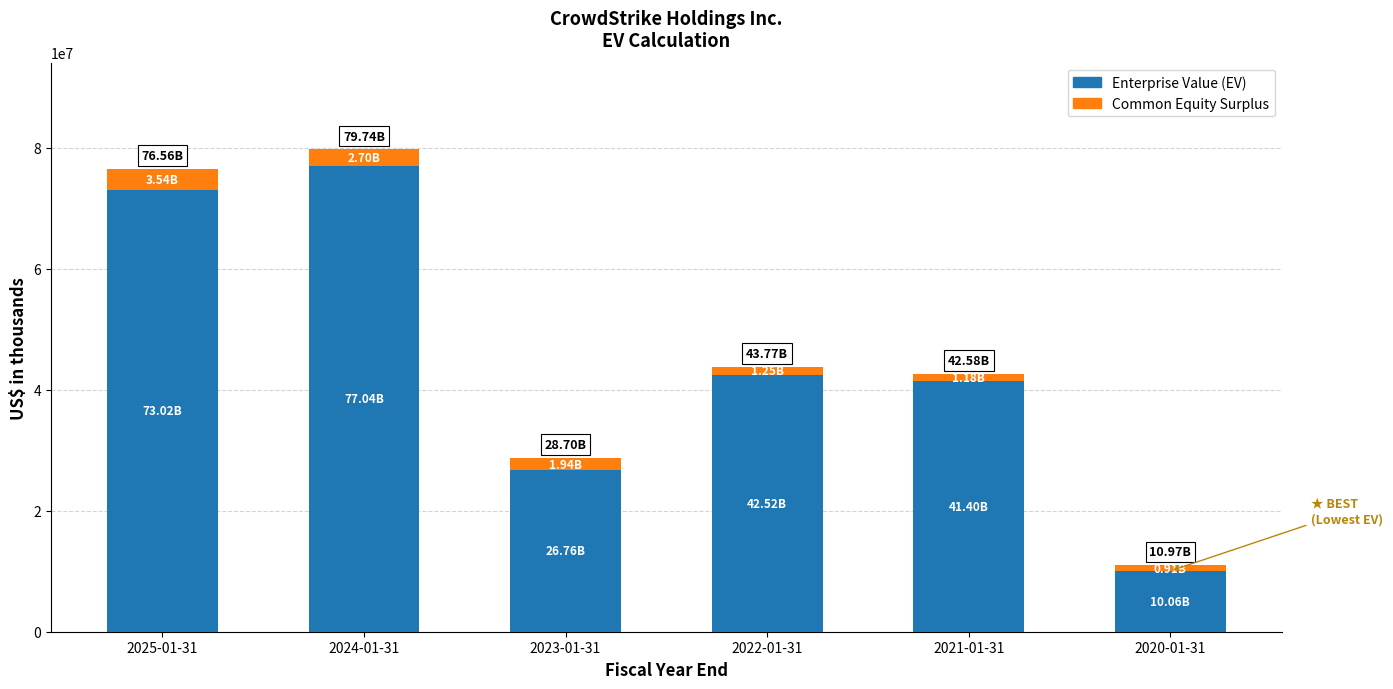

What is the sum of all Enterprise Value (EV) values?

270802545